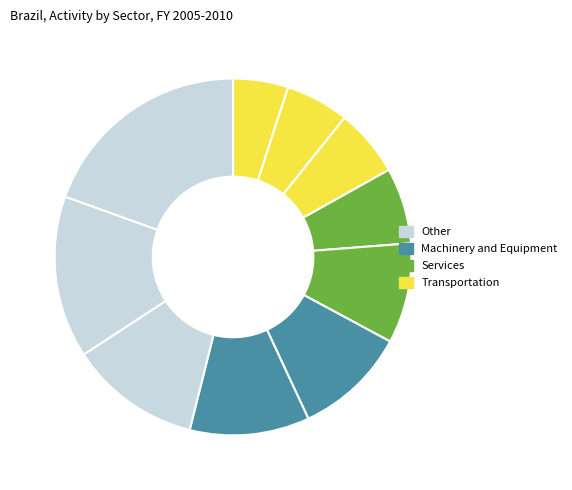

What is the smallest slice in the pie chart?

pct05